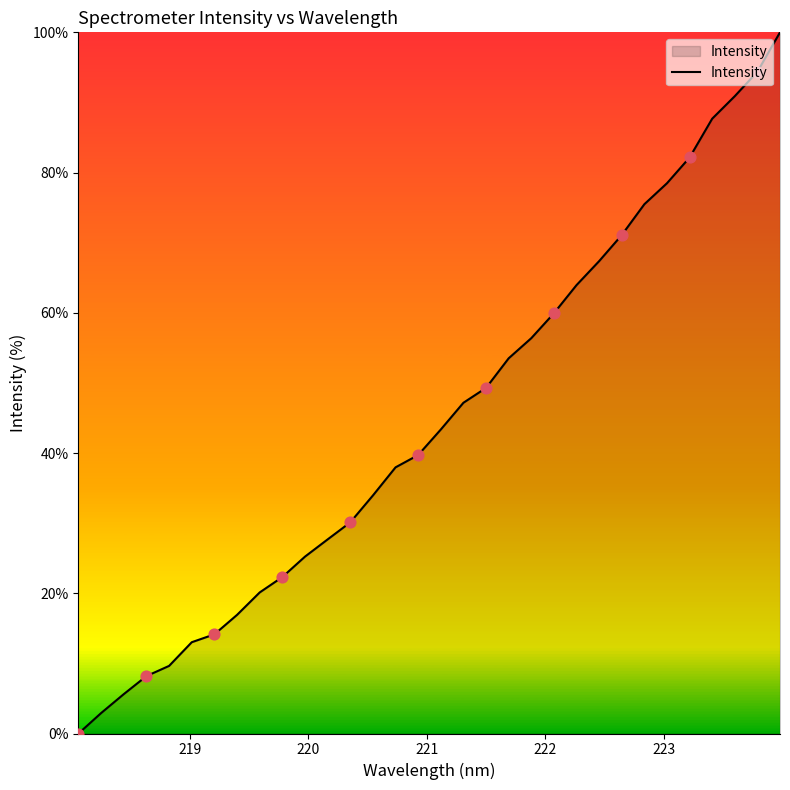

What is the greatest value displayed?

100.0